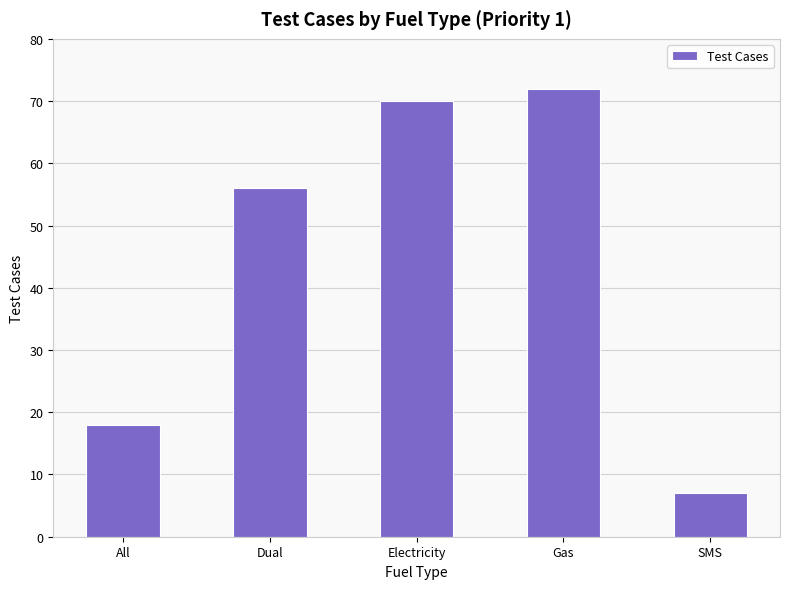

What is the average value?

45